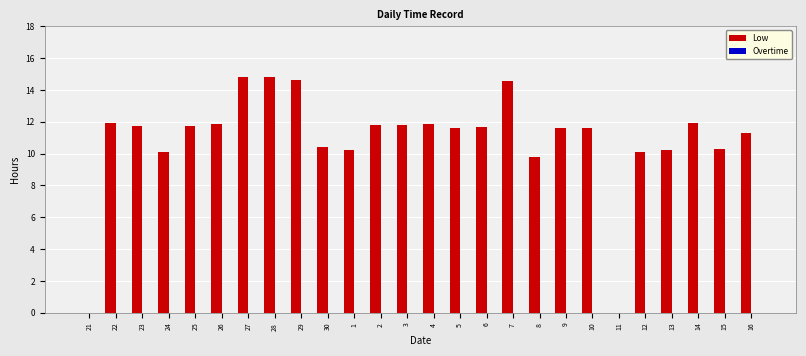

Is it true that the value at 24 is 4.4?

False